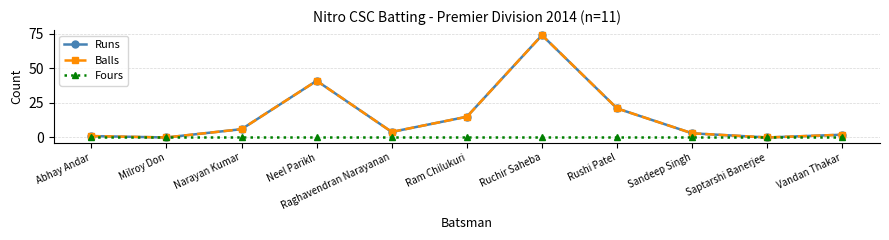

The Balls series shows 21 at Rushi Patel. True or false?

True